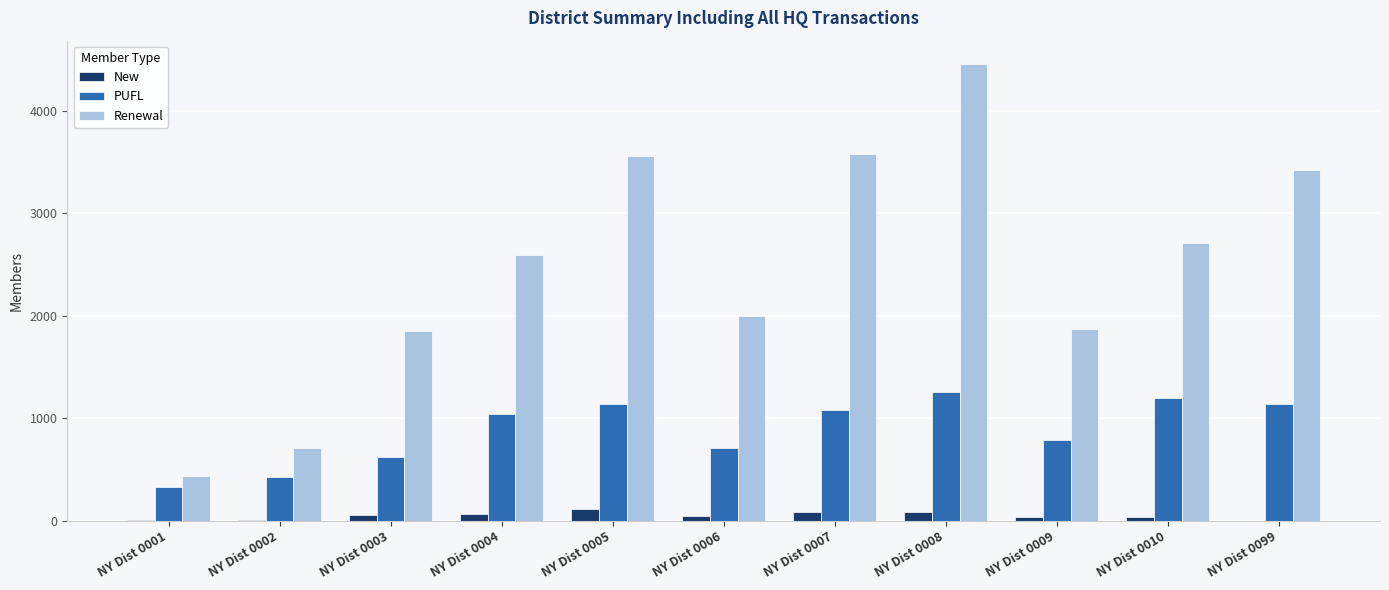

Is the value of PUFL at NY Dist 0009 greater than the value of New at NY Dist 0006?

Yes